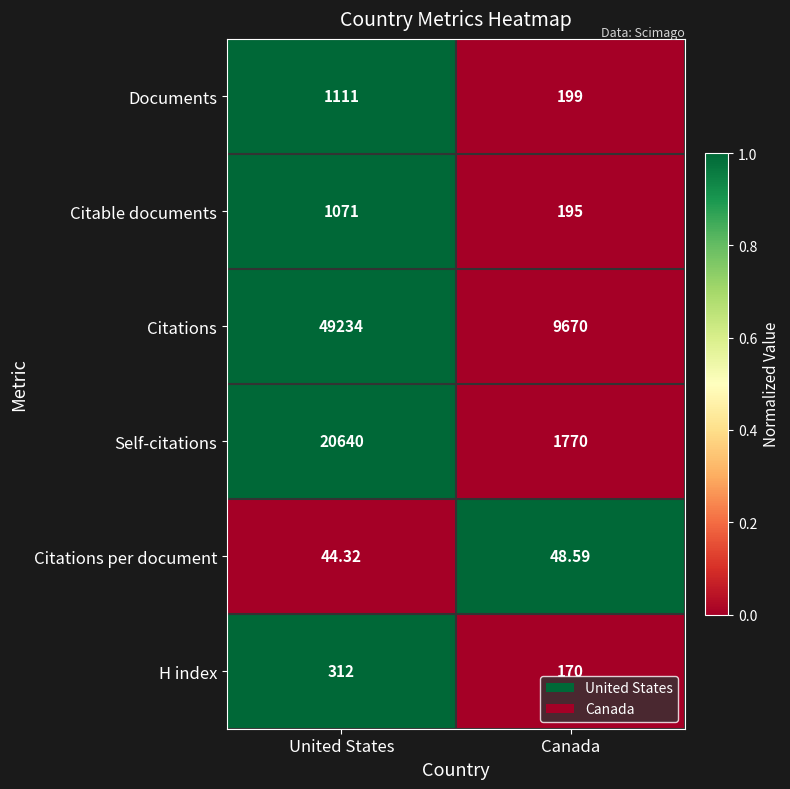

Which series has the widest spread of values?

Citations